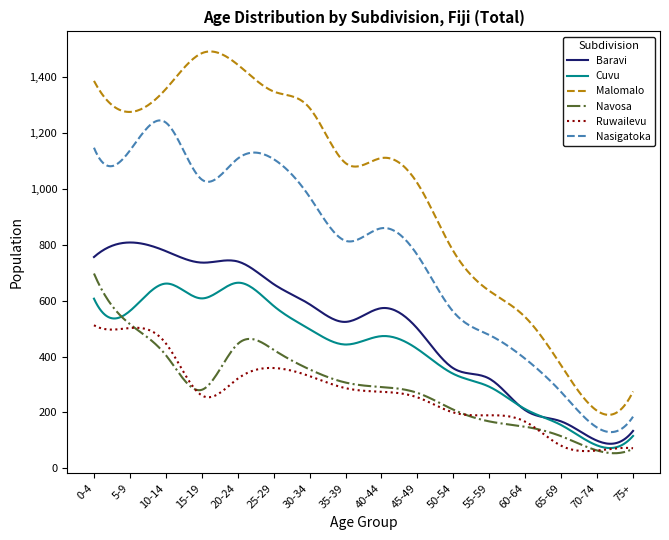

What is the lowest value of the Baravi series?

88.1